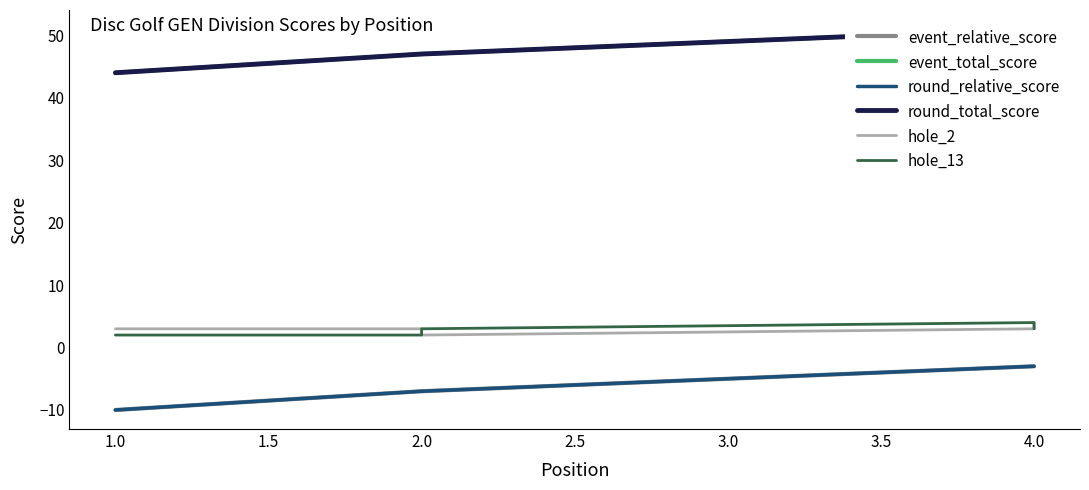

How many categories are shown in the chart?

5